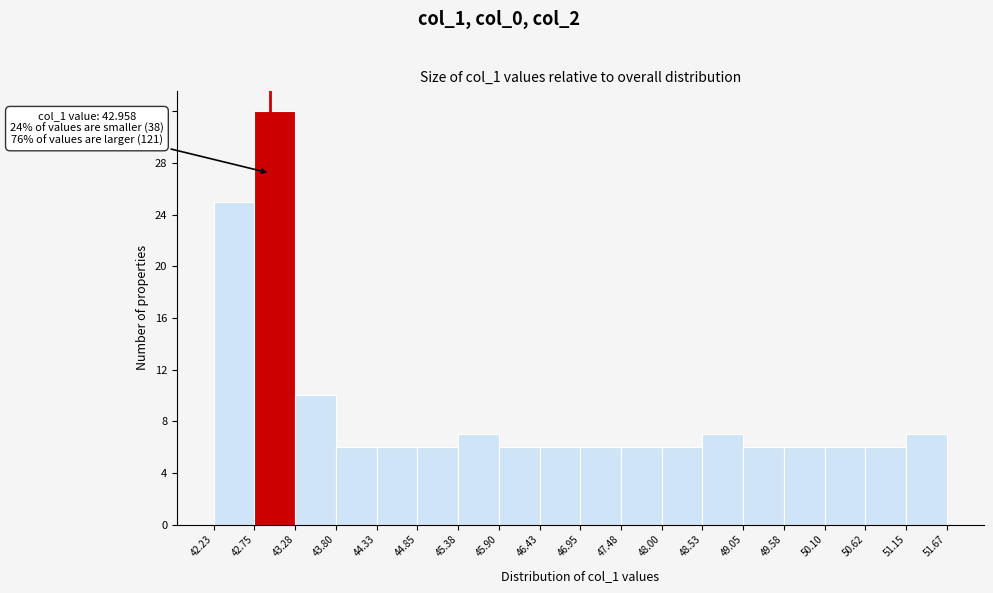

Over which range of the x-axis is the bar tallest?

42.75 to 43.28